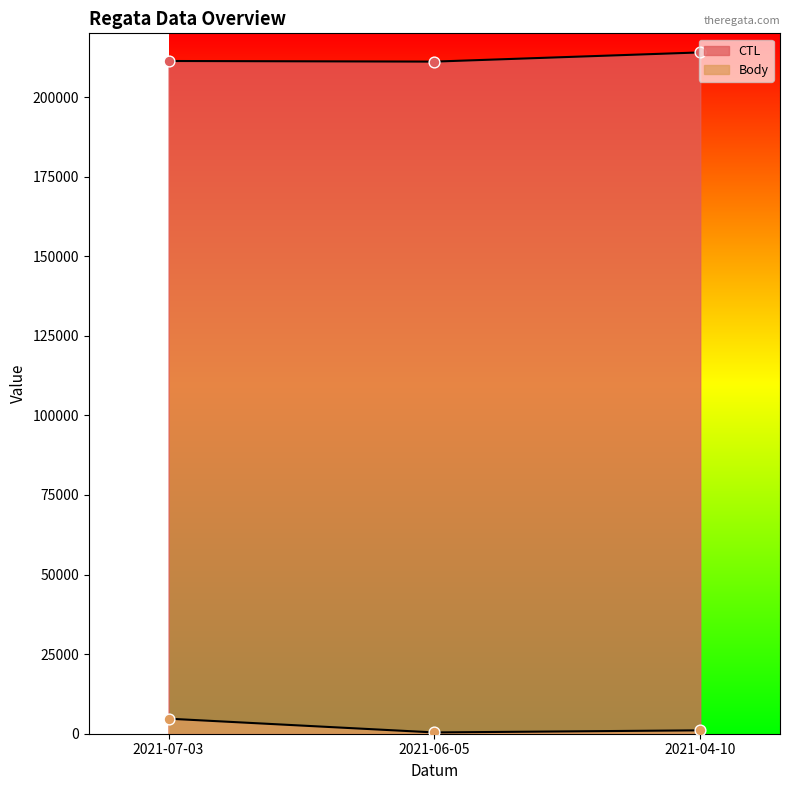

What is the total value across all series at 2021-04-10?

215071